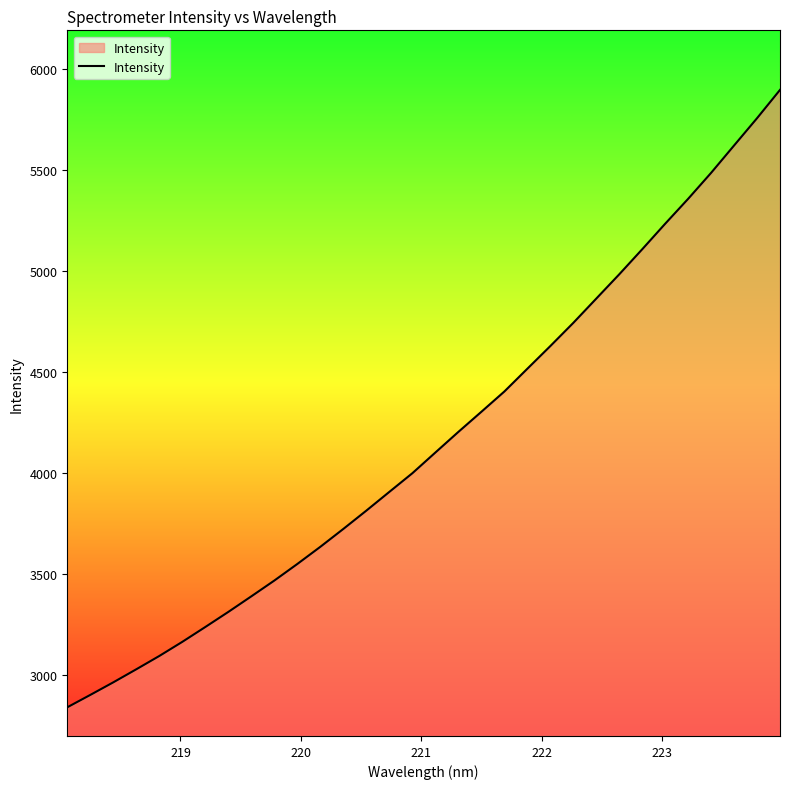

Count the number of categories in the chart.

32